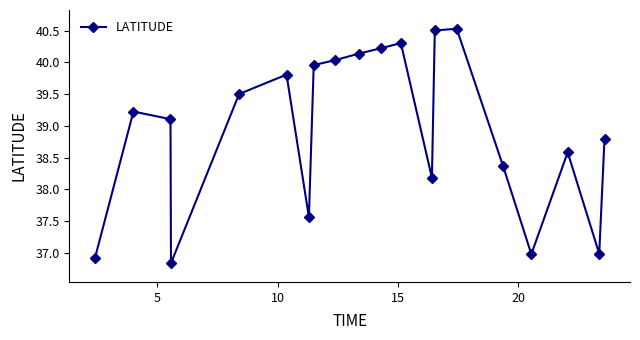

What is the difference between the second highest and second lowest values?

3.6